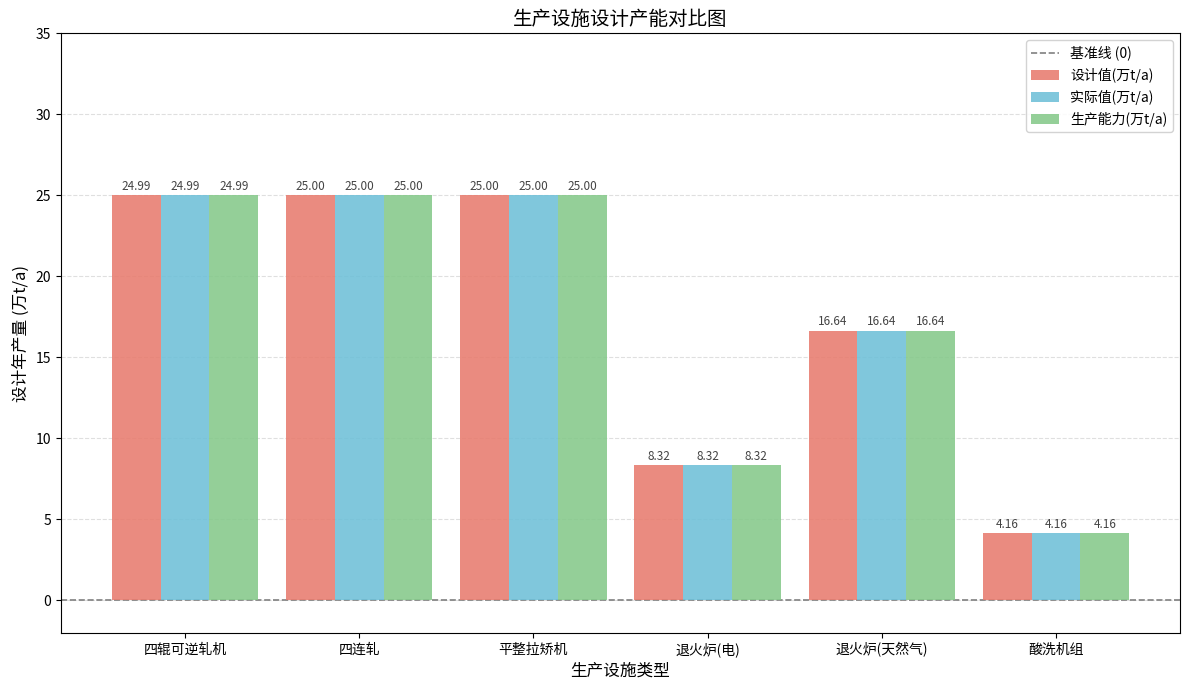

What is the sum of all 生产能力(万t/a) values?

104.1